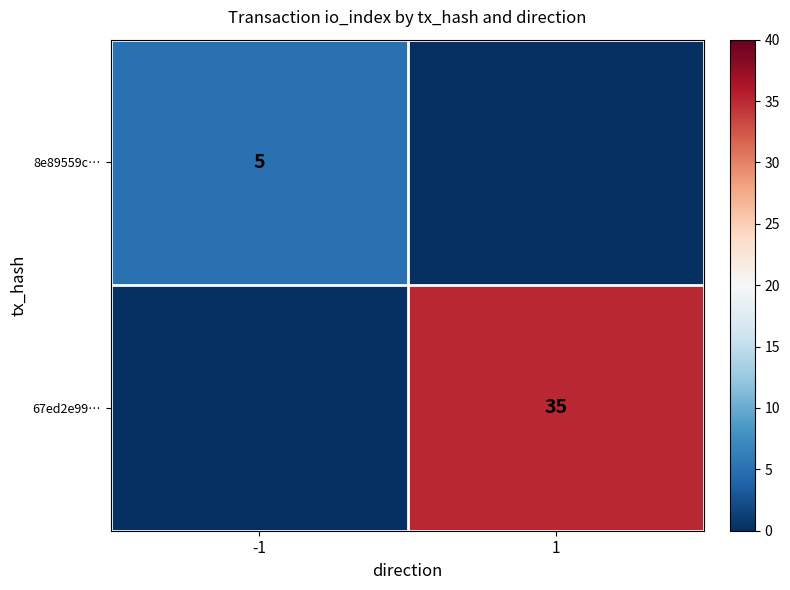

Count the number of data series in this chart.

2